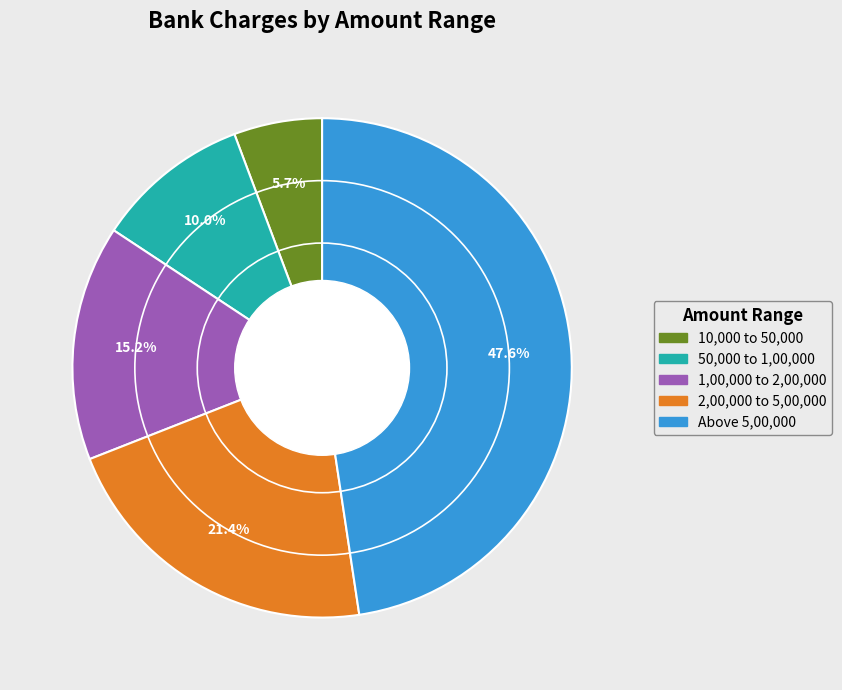

Is there a majority slice in this chart?

No